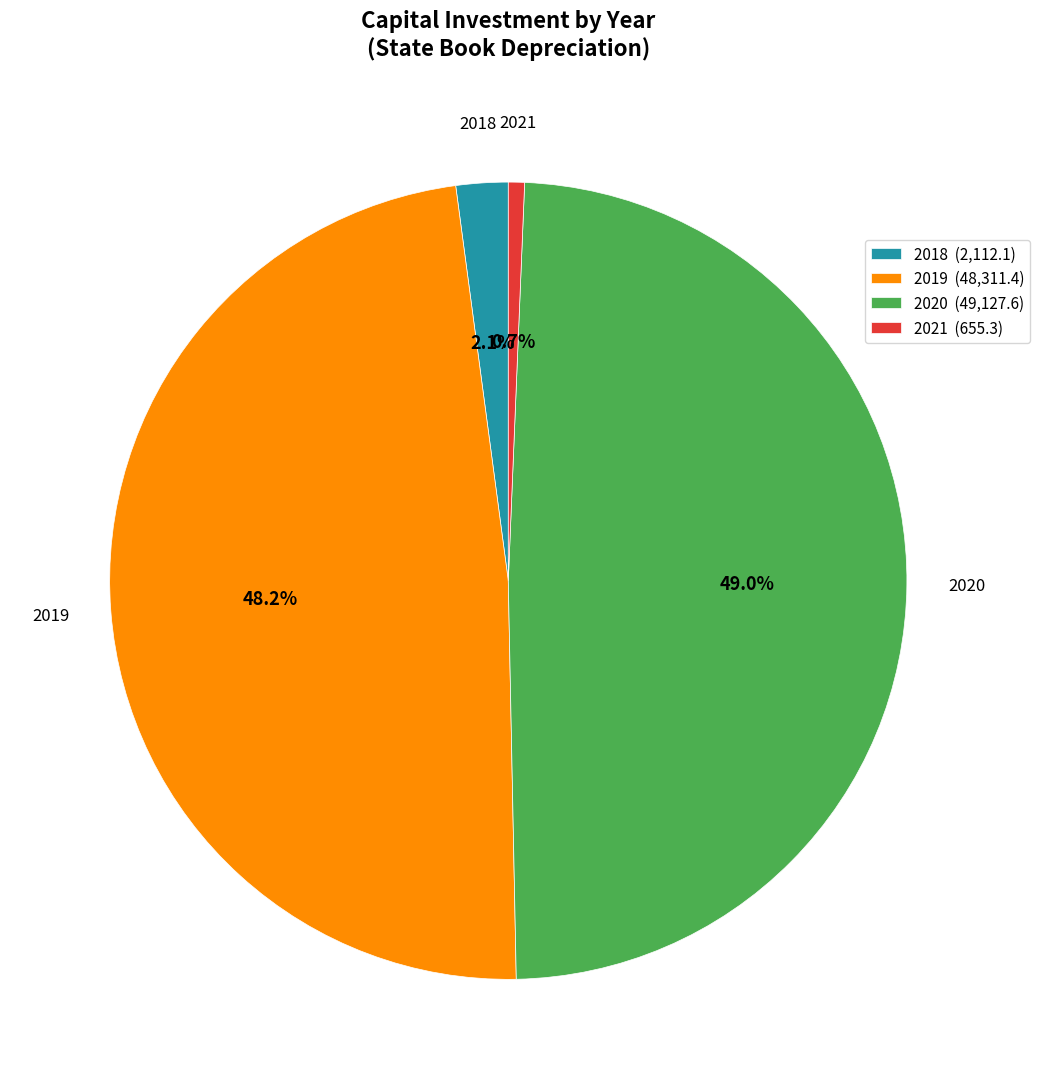

How many slices are in this pie chart?

4